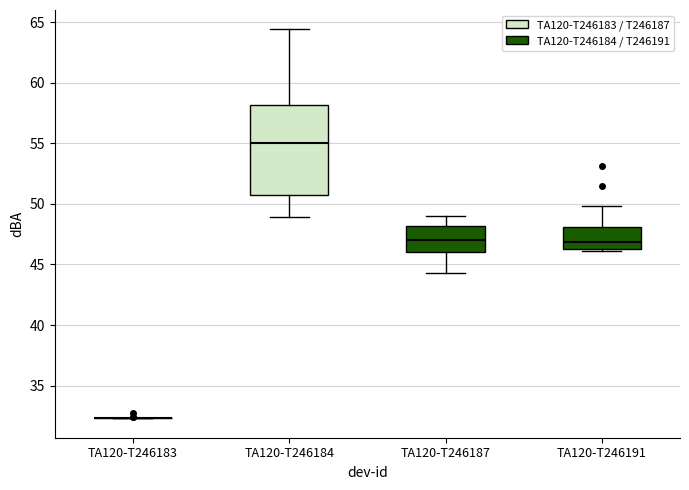

Where does the median line of the box for TA120-T246191 sit on the y-axis? The values are not printed on the chart, so give them approximately, as read against the axis.

47.0